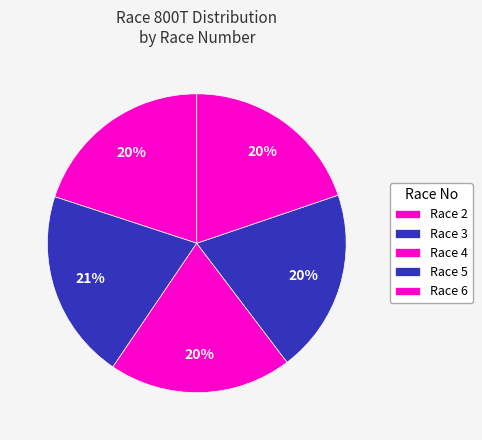

Does Race 4 represent more than half of the total?

No